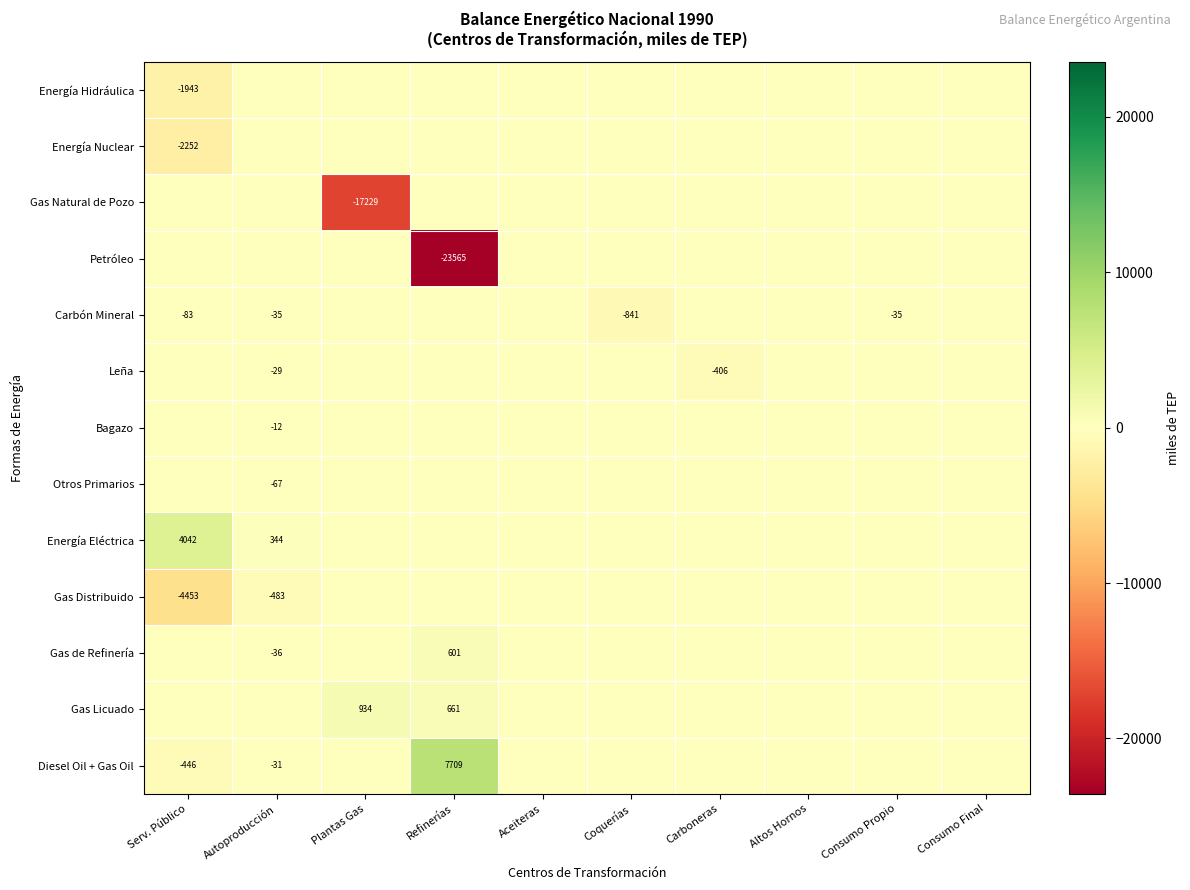

At which category does the chart reach its peak across all series?

Refinerías